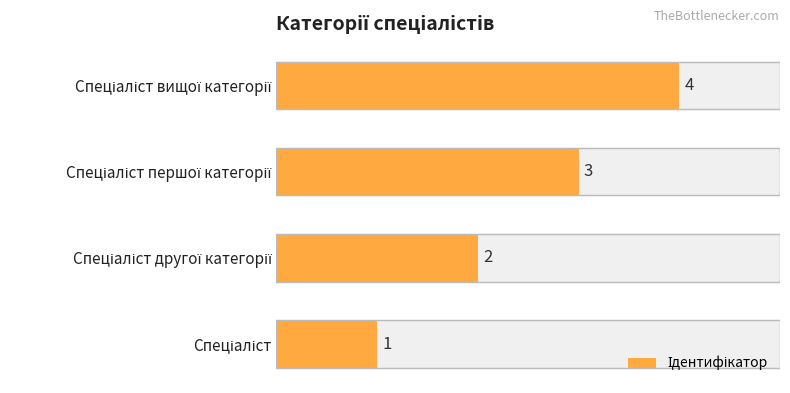

Does the chart contain any negative values?

No